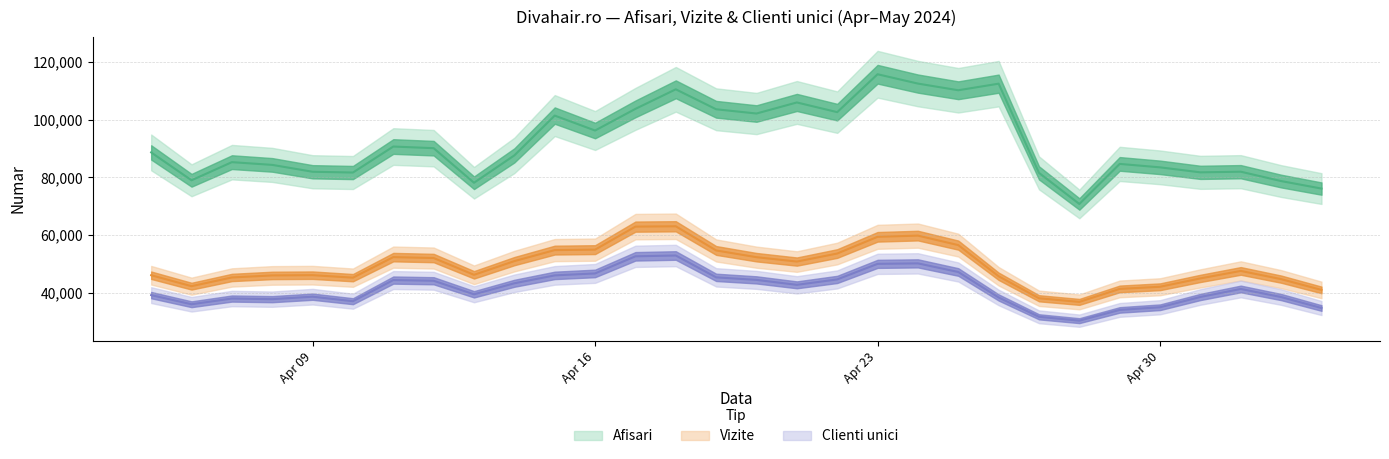

The value of Vizite at Apr 16 is 54977. True or false?

True